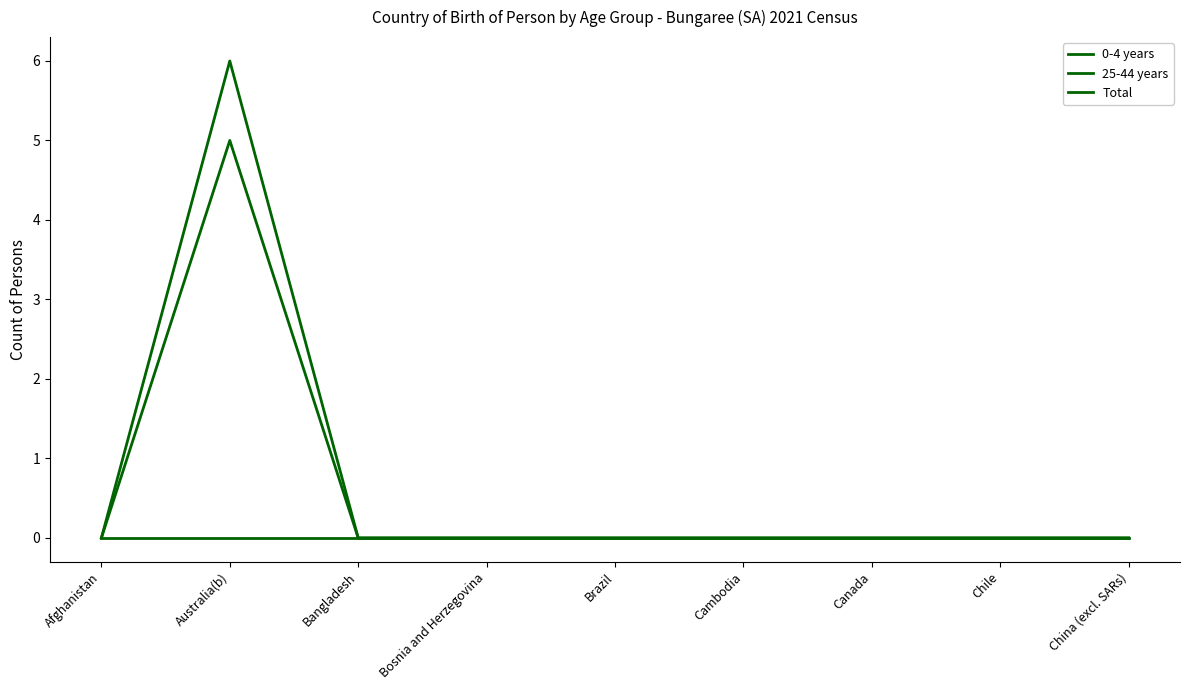

The value of 25-44 years at Afghanistan is 2. True or false?

False